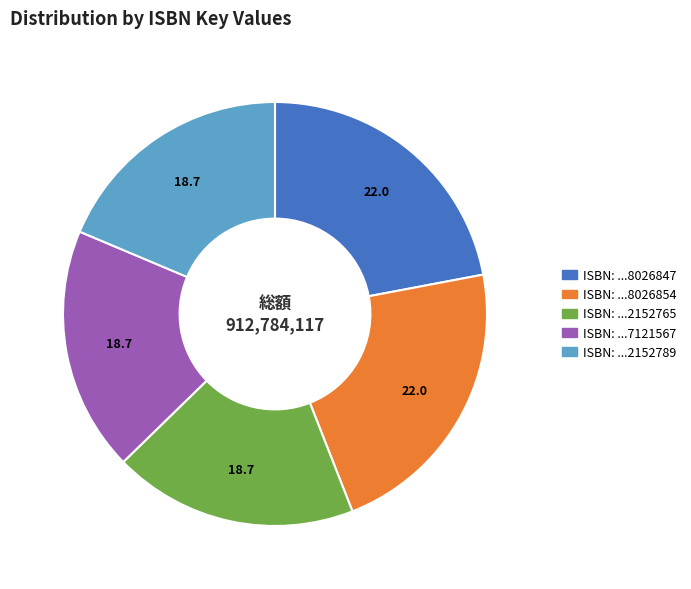

Is there any slice that represents more than half of the pie?

No